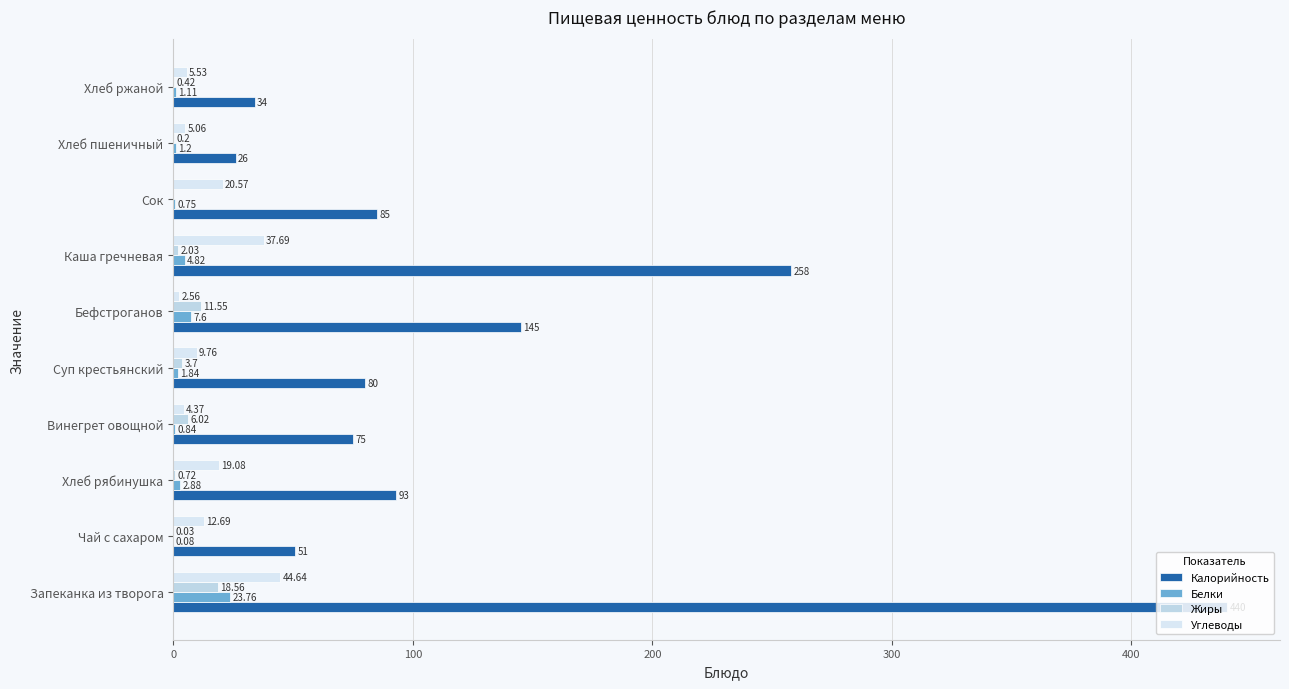

What is the average value of the Калорийность series?

128.7